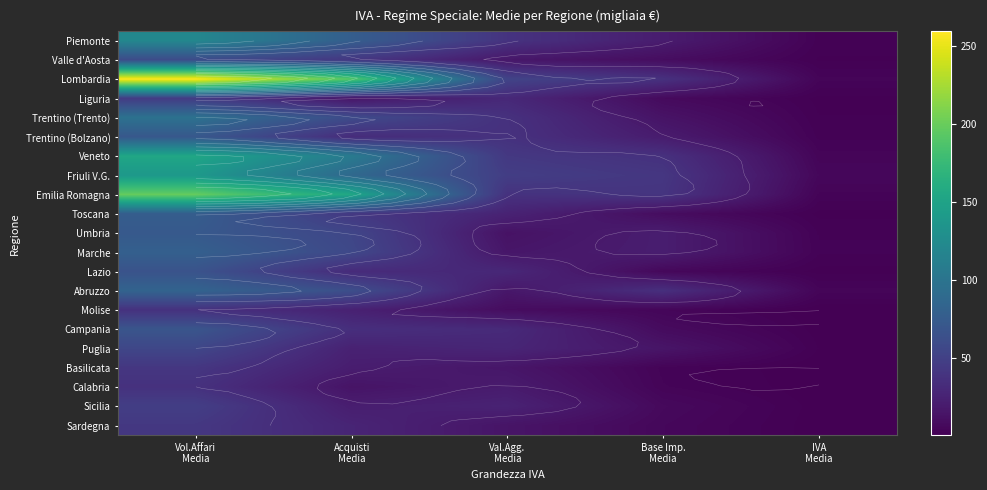

What is the minimum value for Piemonte?

2.0